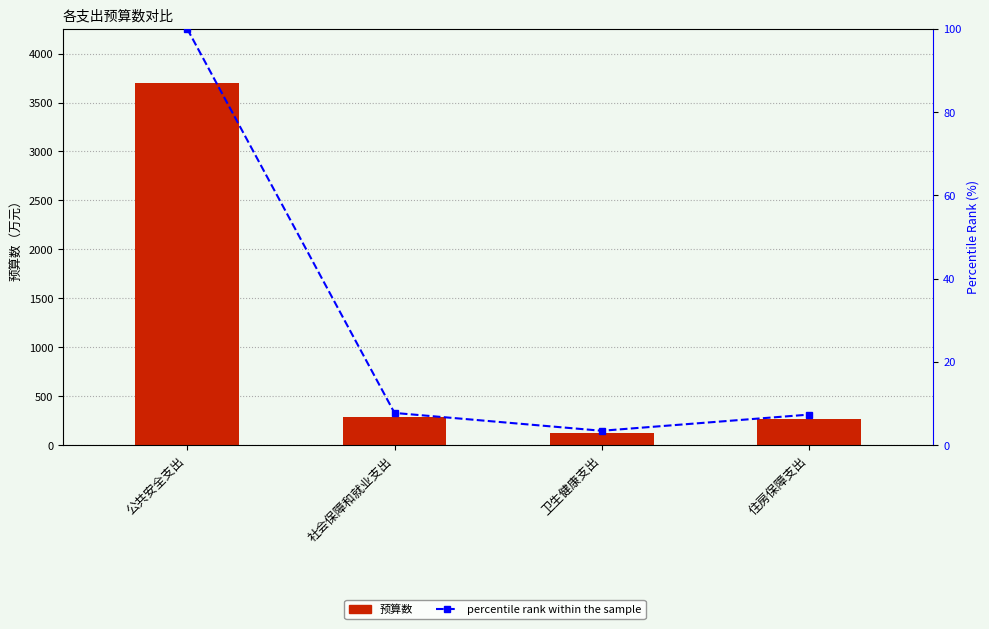

What is the difference between the highest and lowest values at 住房保障支出?

263.6